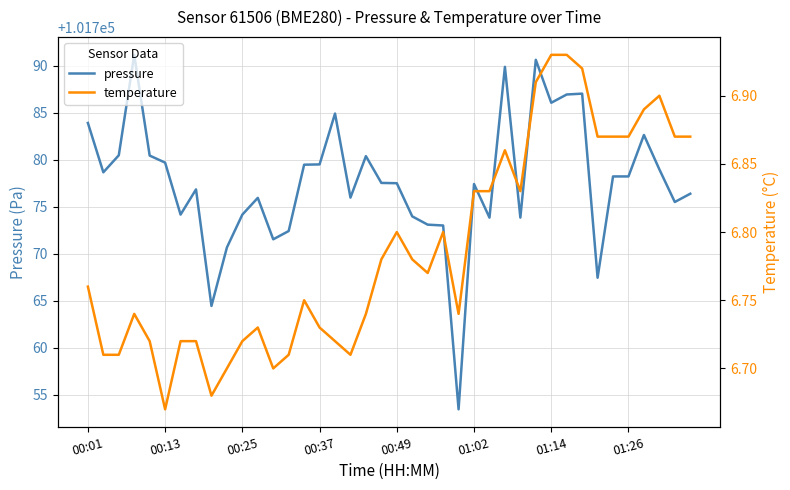

What value does the temperature series have at 39?

6.9